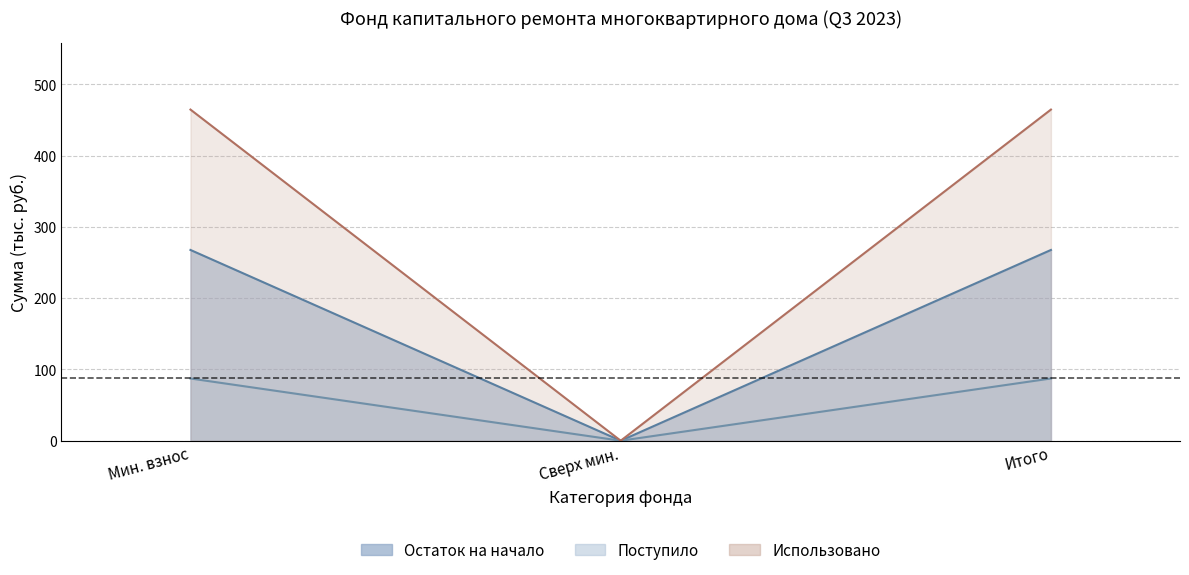

List the series in order of their peak value, lowest first.

Поступило, Остаток на начало, Использовано